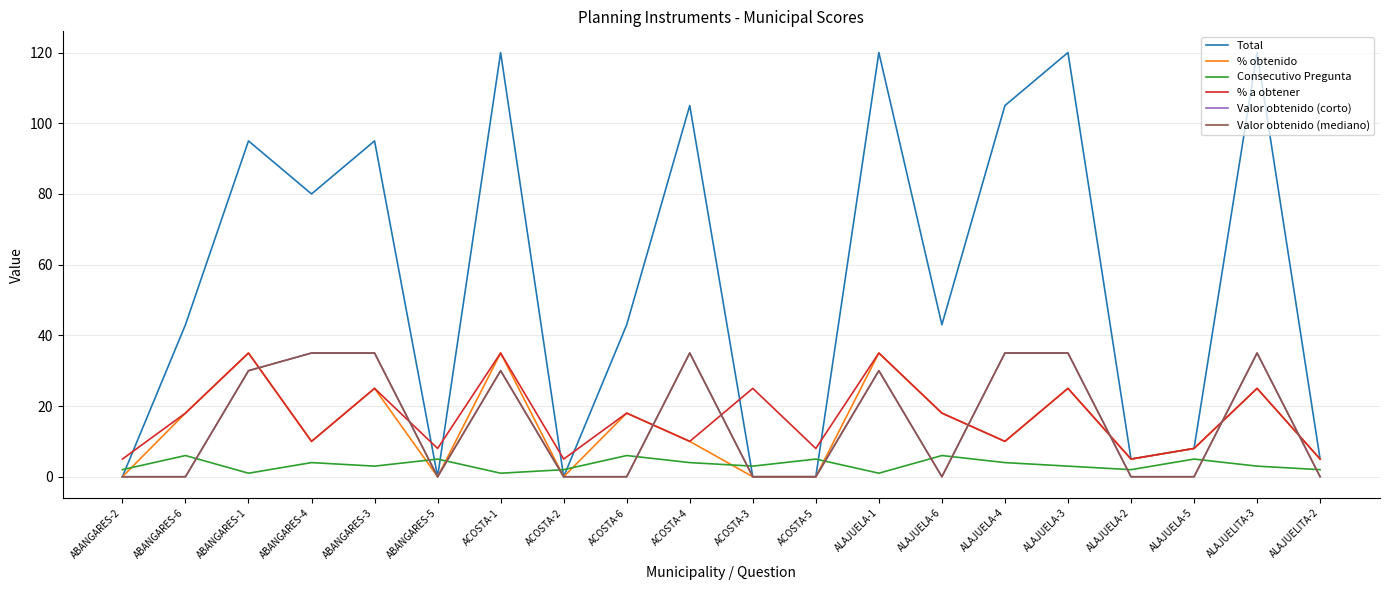

How many times do Valor obtenido (corto) and Consecutivo Pregunta cross each other?

12